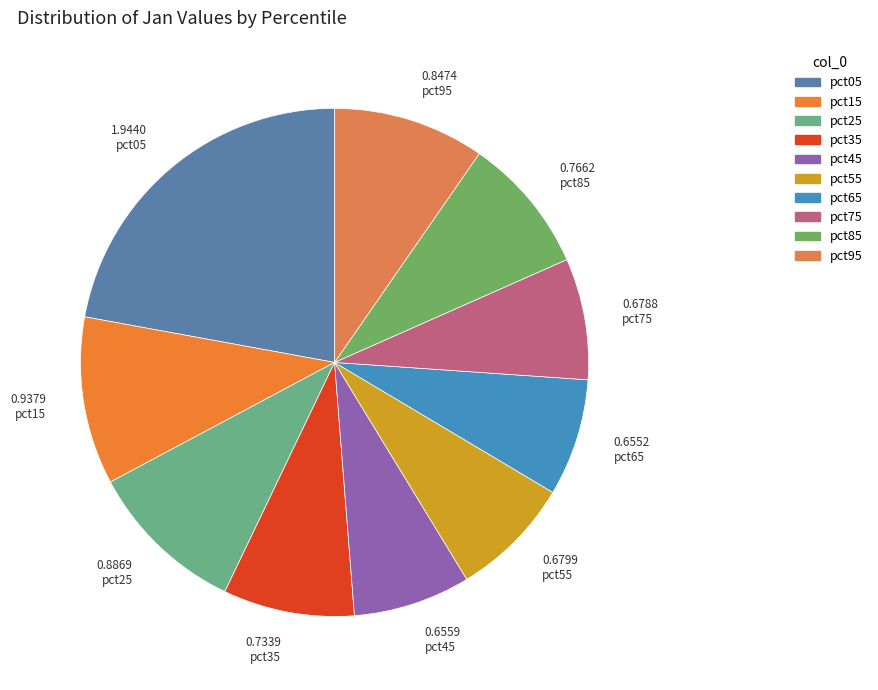

To the nearest percent, what percentage of the pie is pct05?

22%